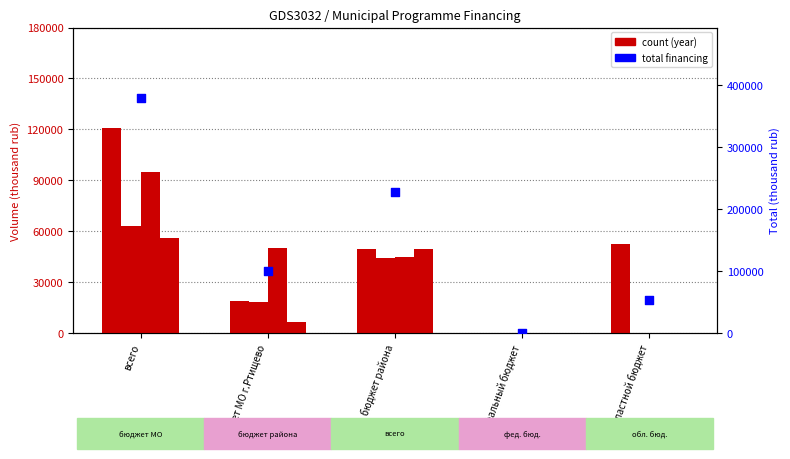

What is the ratio of the value at областной бюджет to the value at бюджет МО г.Ртищево?

0.5